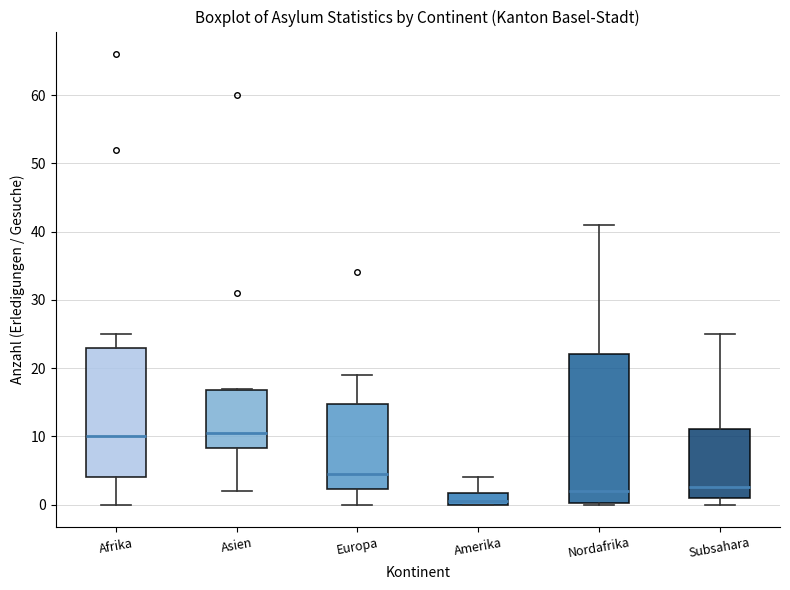

Reading left to right, transcribe this box plot: for each box, give where its median line is, the range the box spans, and where its two whiskers end, as read against the y-axis. The values are not printed on the chart, so give them approximately, as read against the axis.

Afrika: median 10, box 4 to 23, whiskers 0 to 25
Asien: median 11, box 8 to 17, whiskers 2 to 17
Europa: median 5, box 2 to 15, whiskers 0 to 19
Amerika: median 1, box 0 to 2, whiskers 0 to 4
Nordafrika: median 2, box 0 to 22, whiskers 0 to 41
Subsahara: median 3, box 1 to 11, whiskers 0 to 25